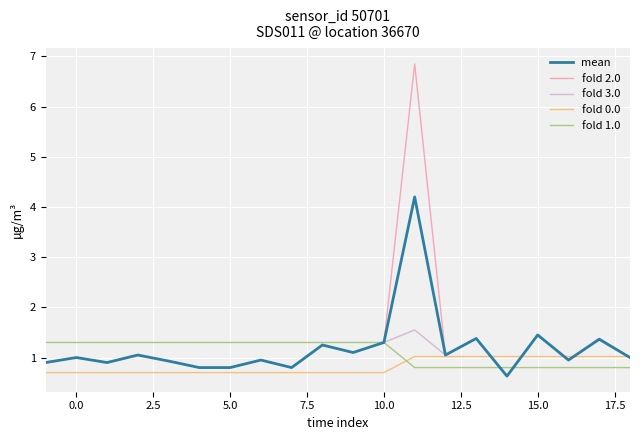

What is the sum of all mean values?

23.8